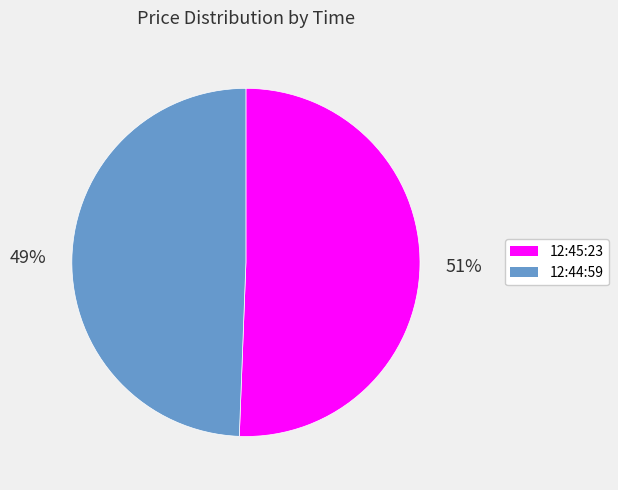

Which category has the biggest portion of the pie?

12:45:23